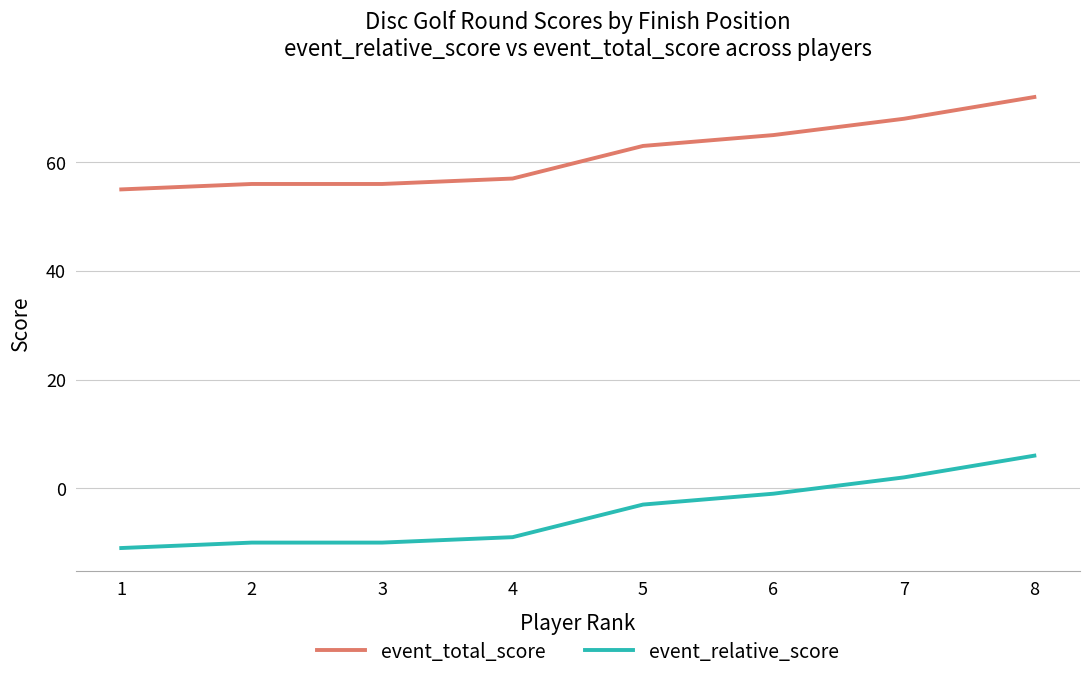

Is the value of event_relative_score at 4 greater than the value of event_total_score at 5?

No